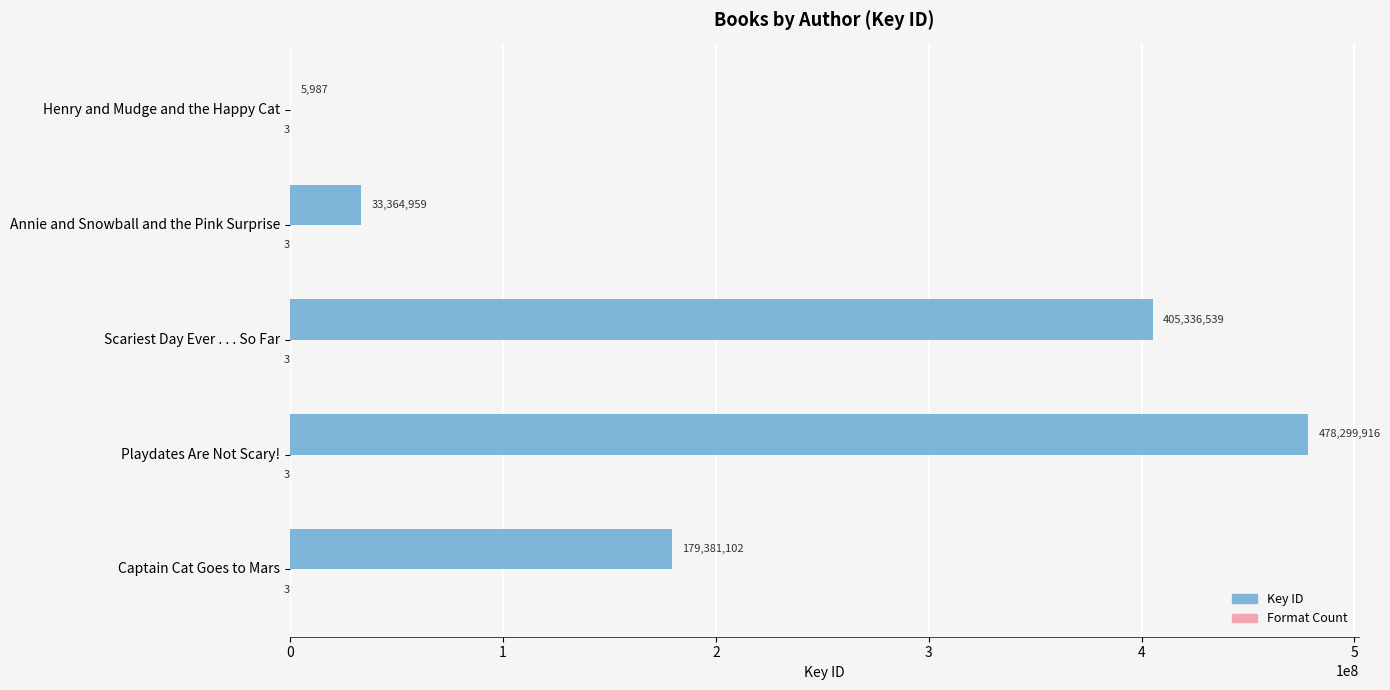

What is the total value across all series at Captain Cat Goes to Mars?

179381102.0